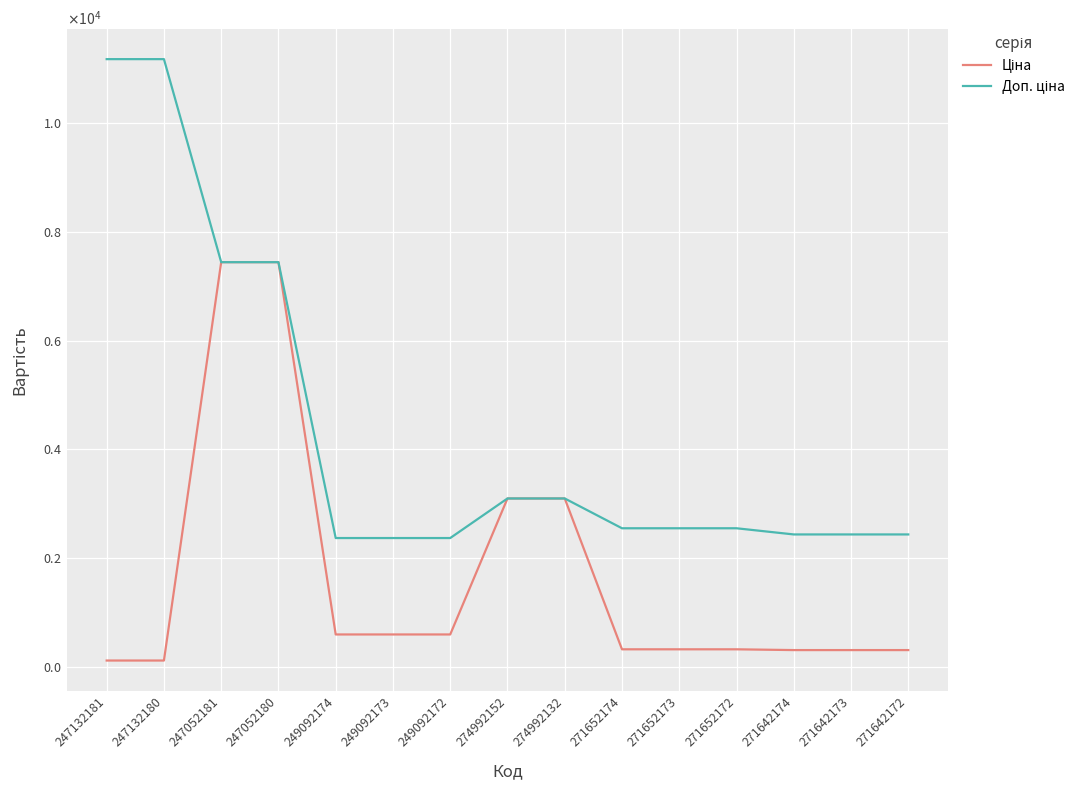

List the series in order of their peak value, highest first.

Доп. ціна, Ціна